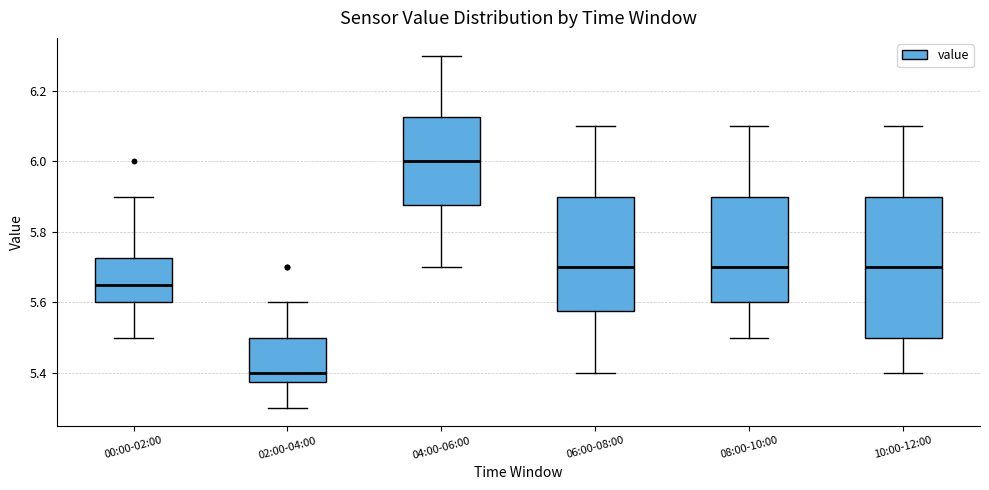

Where does the median line of the box for 06:00-08:00 sit on the y-axis? The values are not printed on the chart, so give them approximately, as read against the axis.

5.70